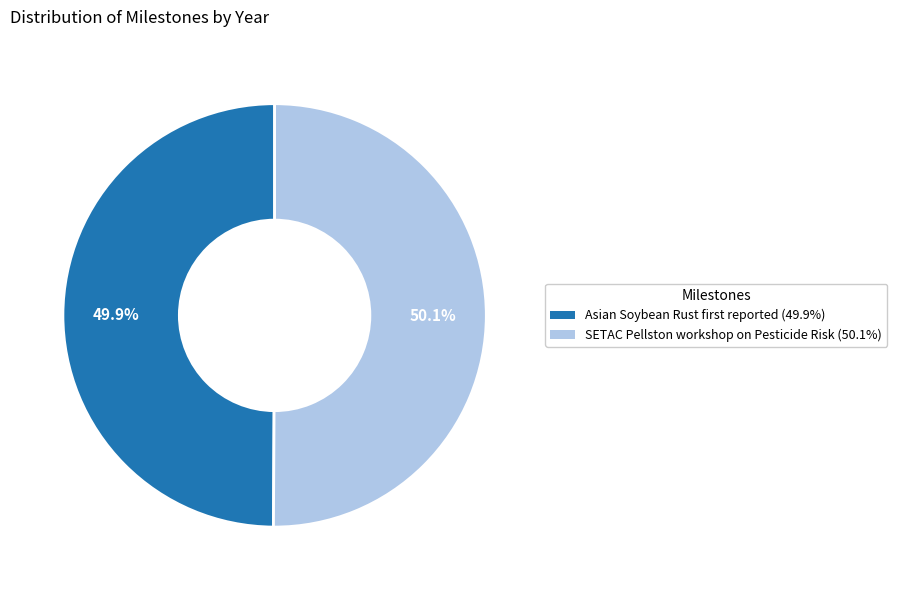

To the nearest percent, what portion does SETAC Pellston workshop on Pesticide Risk represent?

50%